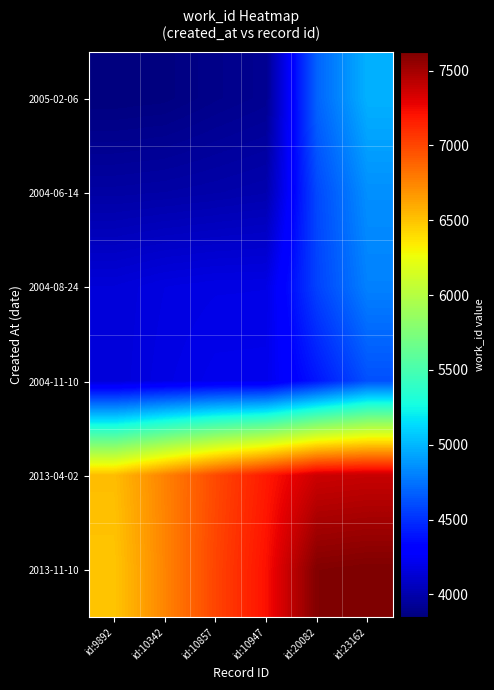

Which has a higher value, id:9892 or id:10857?

id:10857